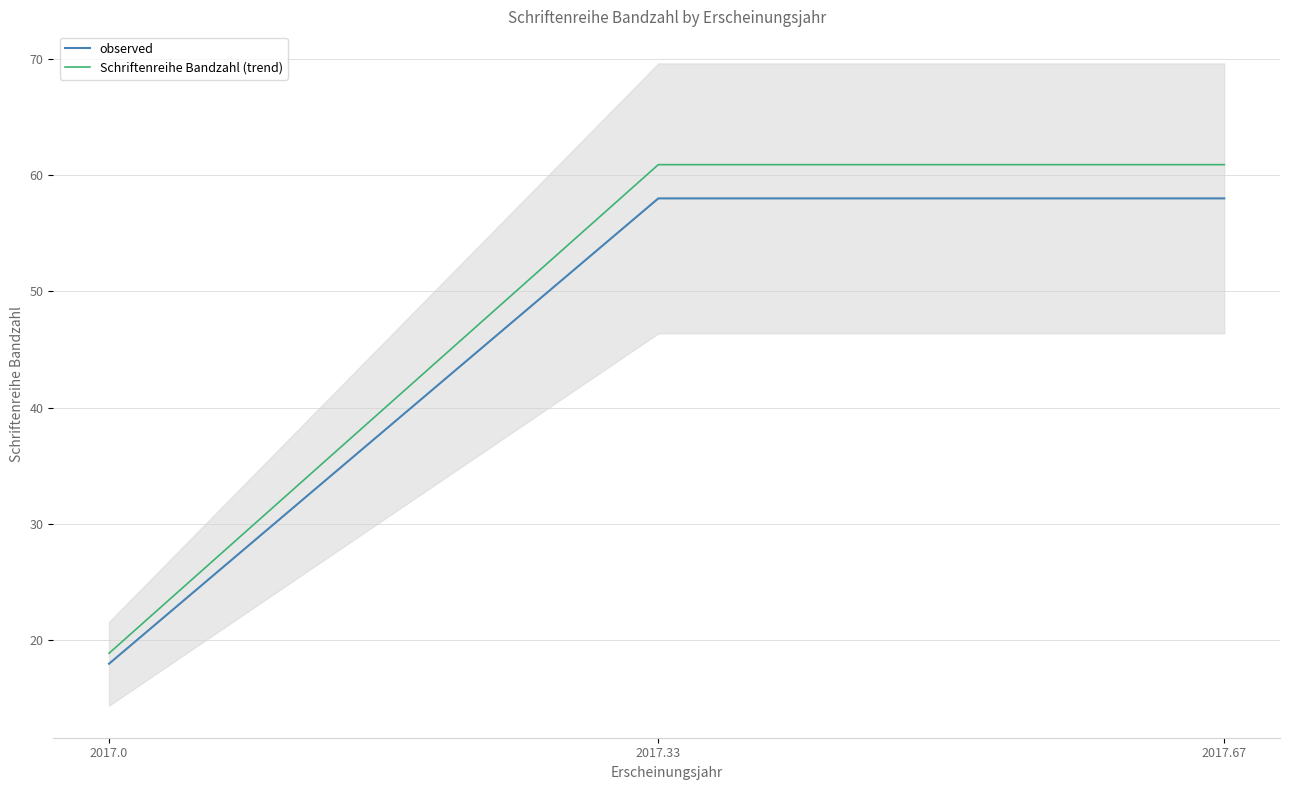

The value of observed at 2017.0 is 29.7. True or false?

False